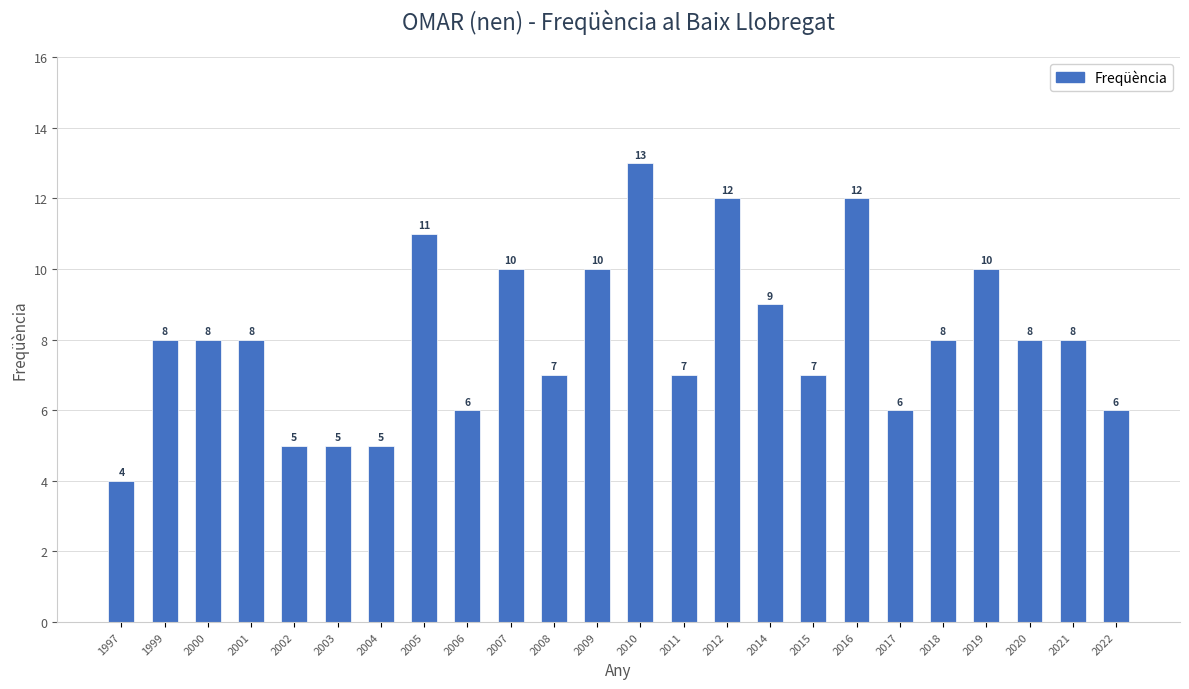

What is the sum of the values at 2006 and 2021?

14